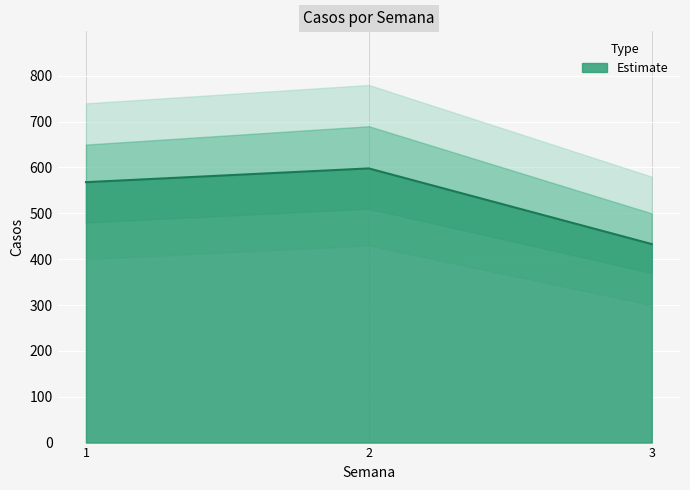

List the labels in order of value, smallest first.

3, 1, 2